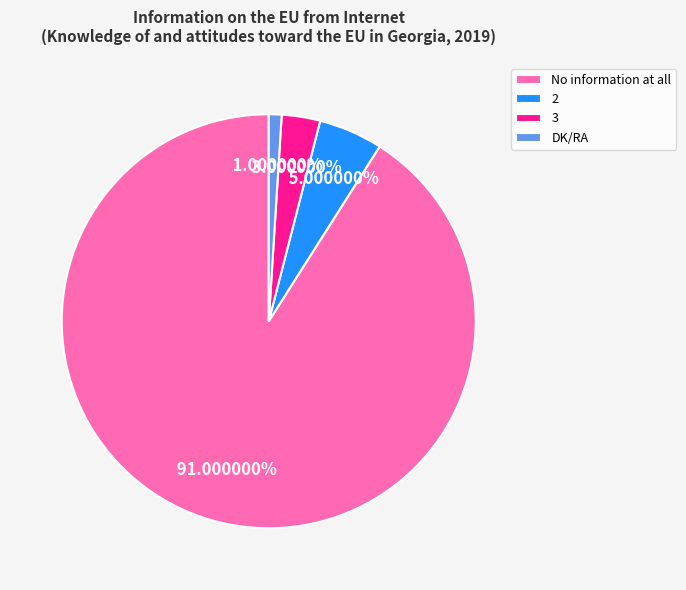

Which has a higher value, 3 or No information at all?

No information at all